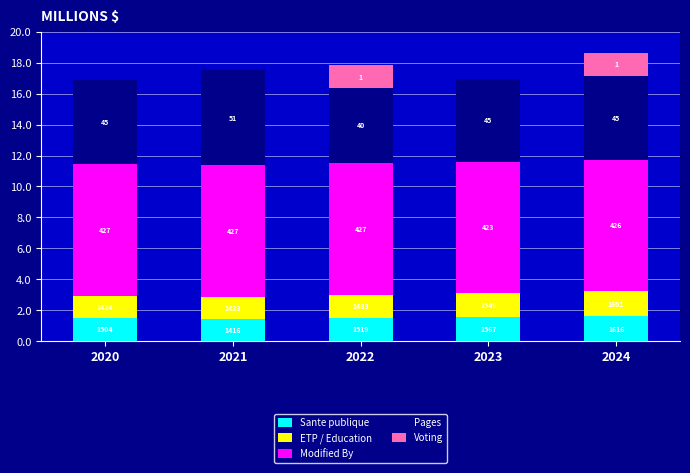

Which has a higher value, 2022 or 2020?

2022